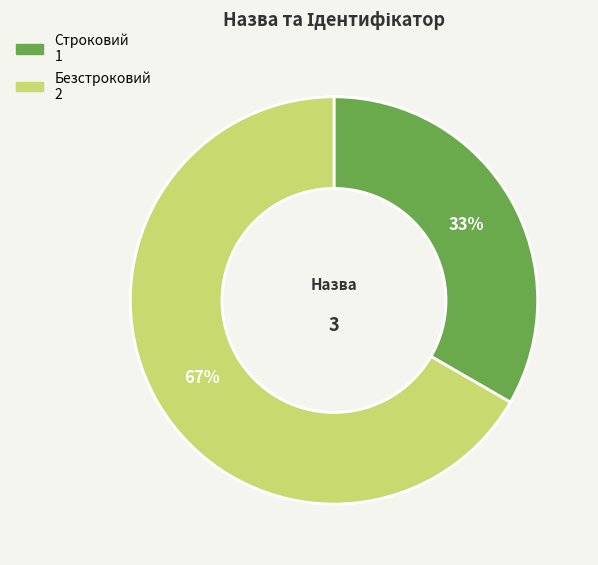

Is it true that Безстроковий is 67% of the pie?

True